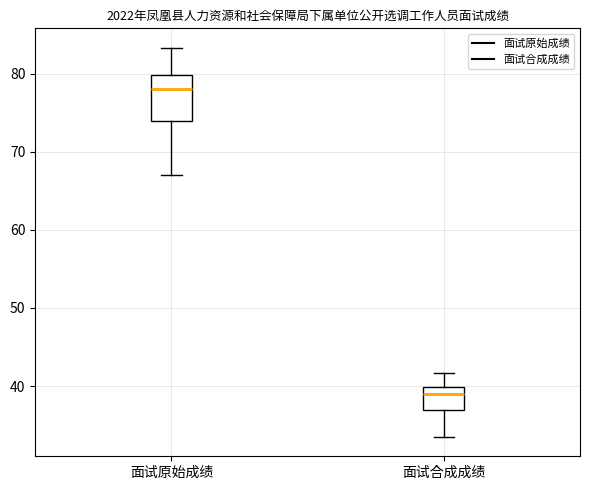

Which box is the tallest, from its lower edge to its upper edge?

面试原始成绩